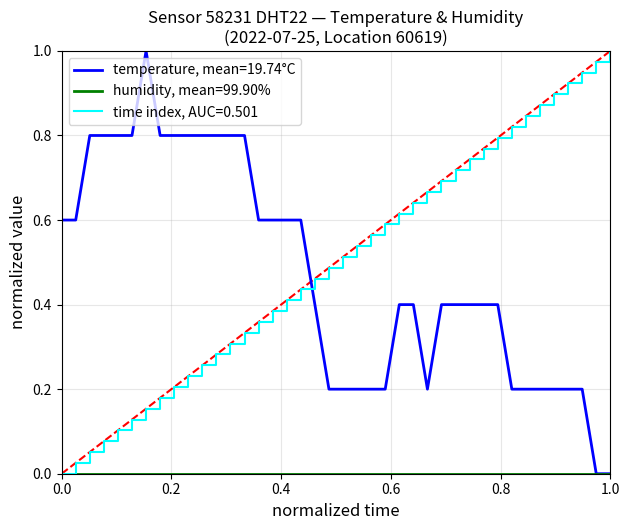

How many times do temperature, mean=19.74°C and time index, AUC=0.501 cross each other?

1